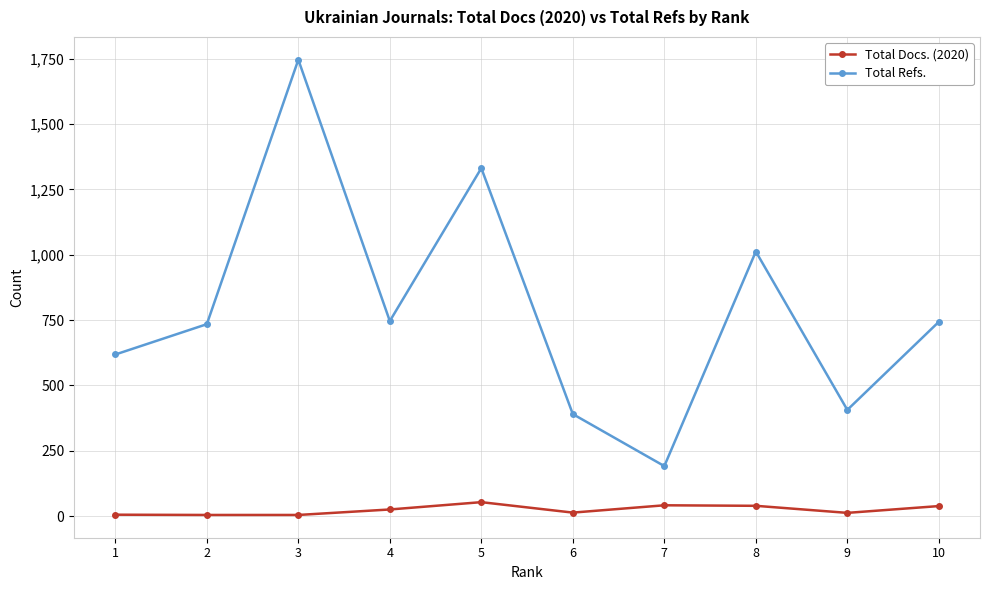

Is it true that Total Refs. equals 1746 at 3?

True